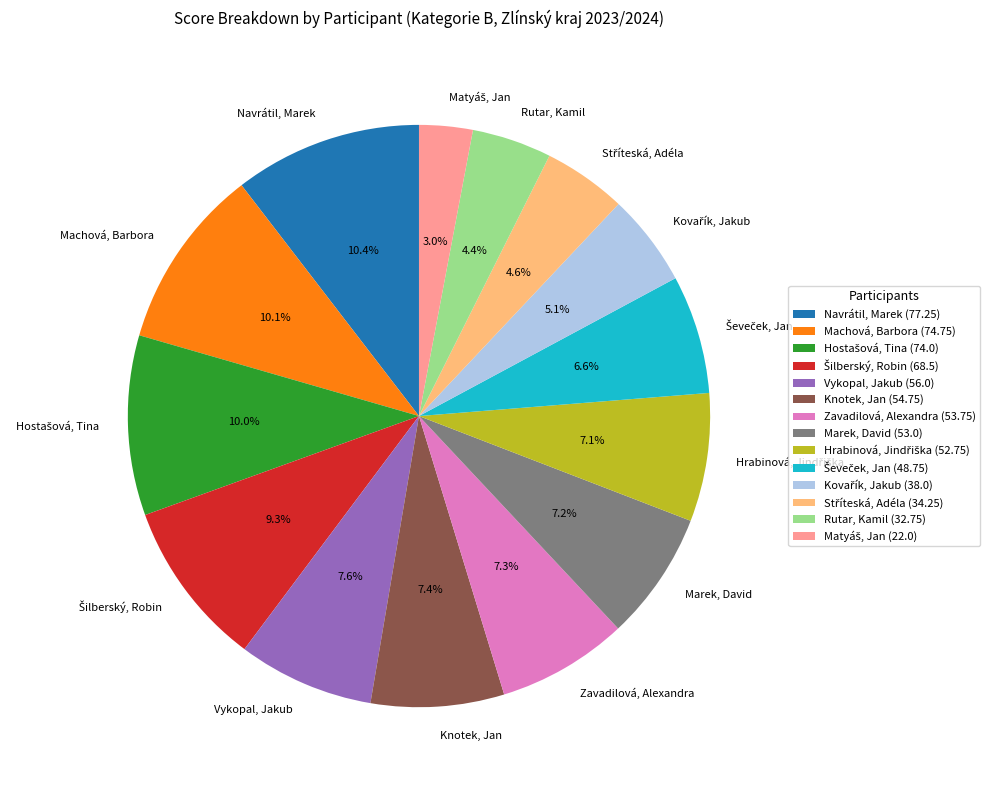

Combined, do Knotek, Jan and Zavadilová, Alexandra account for over 50%?

No